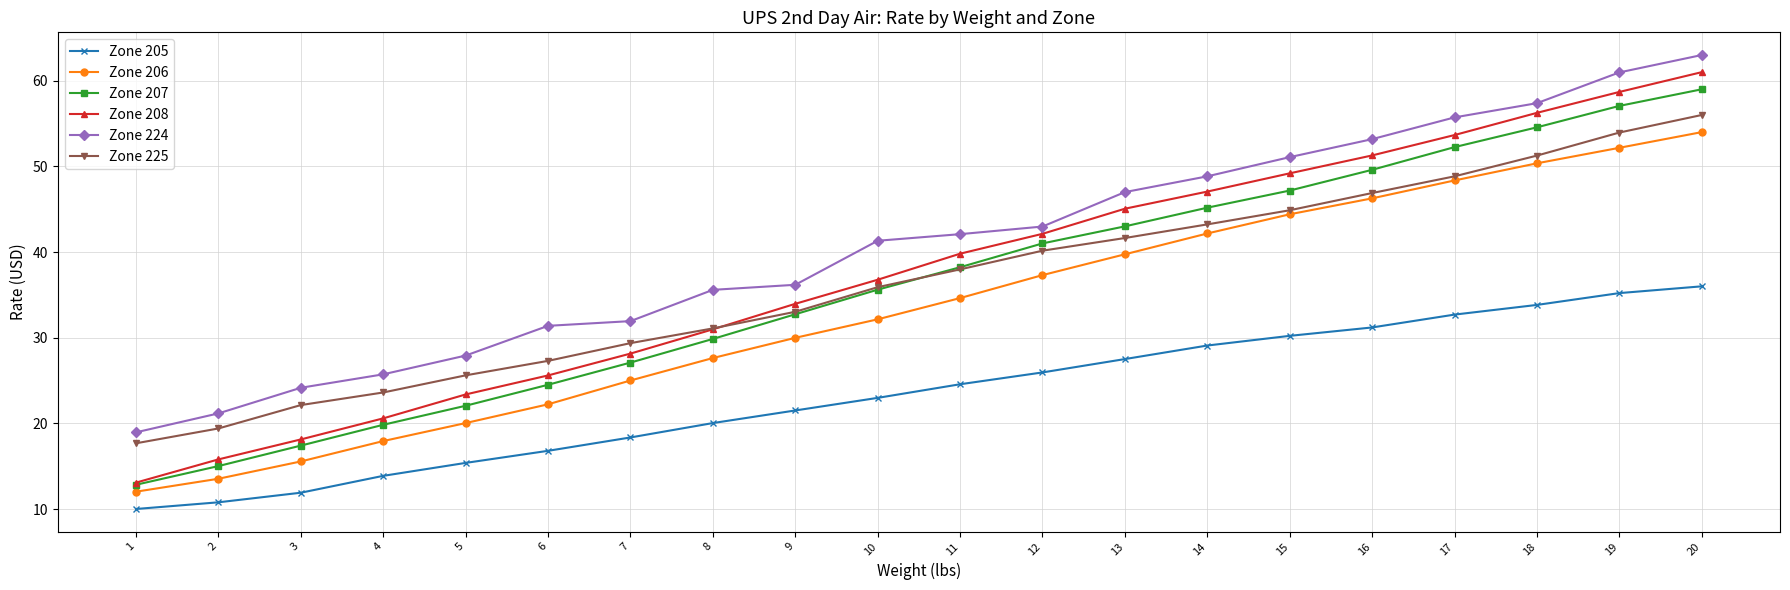

What is the minimum value shown in the chart?

10.0